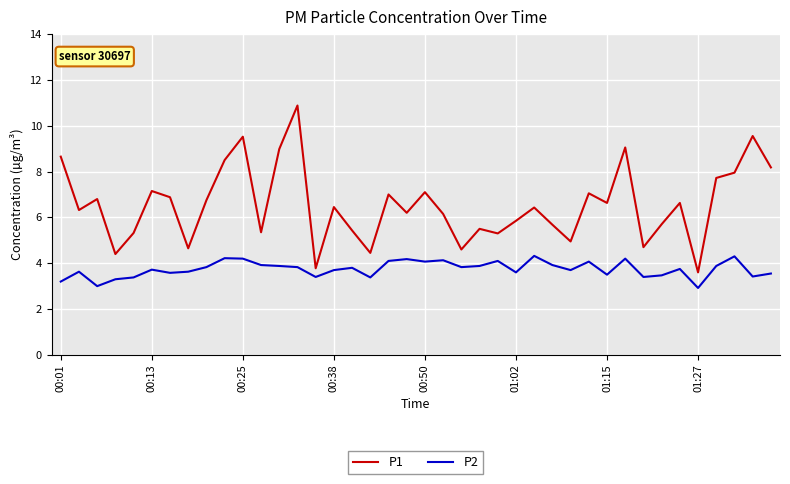

List the series in order of their peak value, lowest first.

P2, P1